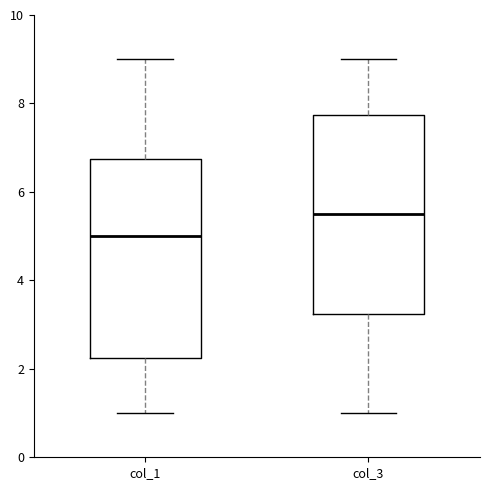

Which box has the lowest median line?

col_1